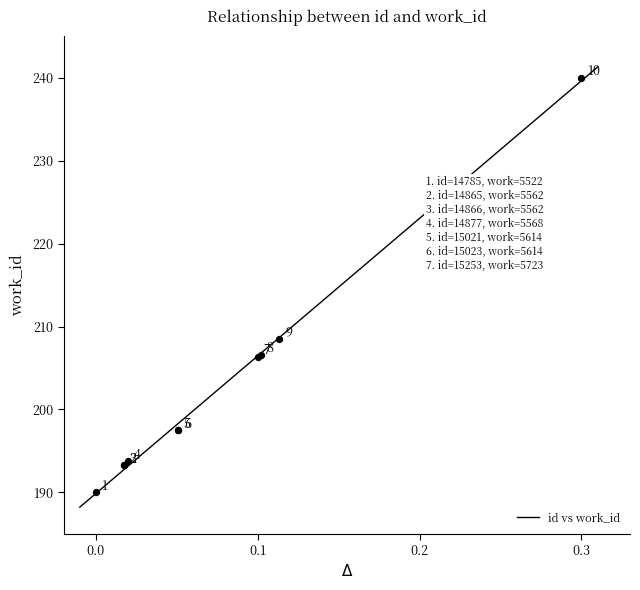

What Y value in the scatter plot is closest to 215?

208.5